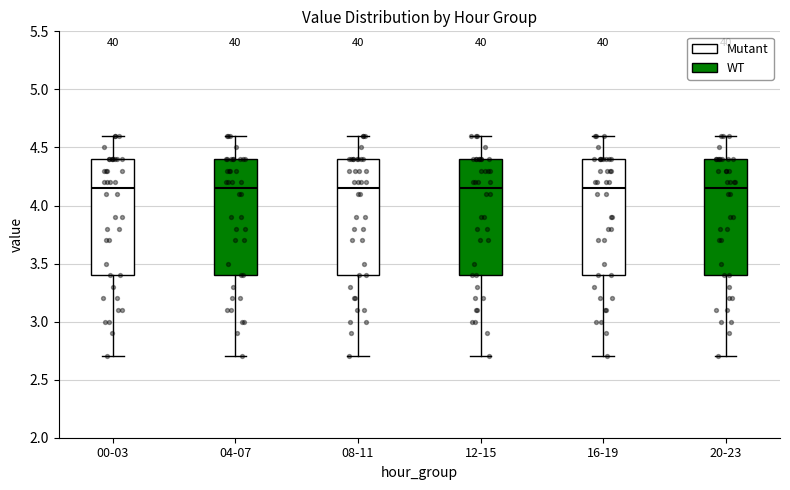

Where is the upper edge of the box for 08-11 on the y-axis? The values are not printed on the chart, so give them approximately, as read against the axis.

4.40